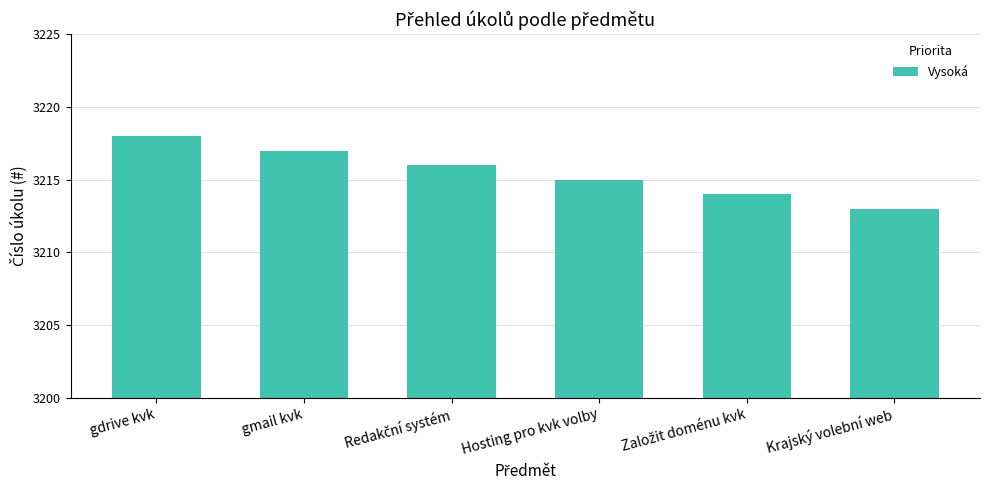

Which label corresponds to the largest value in the chart?

gdrive kvk